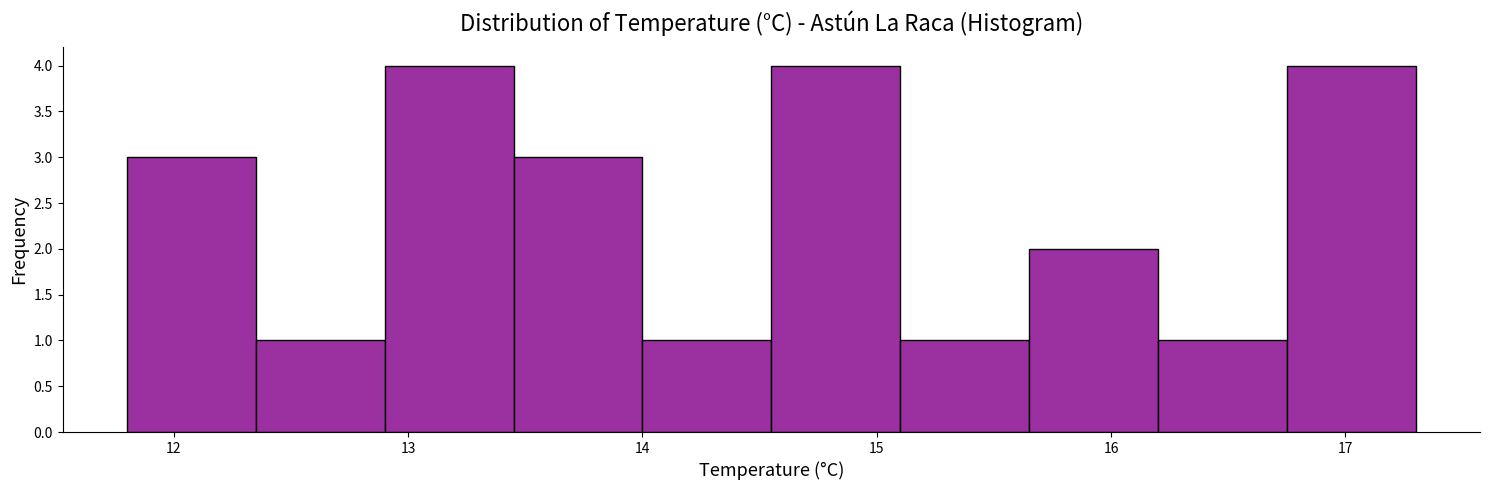

Reading left to right, list every bar in this chart as the range it spans on the x-axis followed by its height. Neither the bar edges nor the heights are printed on the chart, so give them approximately, as read against the axes.

11.80 to 12.35: 3
12.35 to 12.90: 1
12.90 to 13.45: 4
13.45 to 14.00: 3
14.00 to 14.55: 1
14.55 to 15.10: 4
15.10 to 15.65: 1
15.65 to 16.20: 2
16.20 to 16.75: 1
16.75 to 17.30: 4